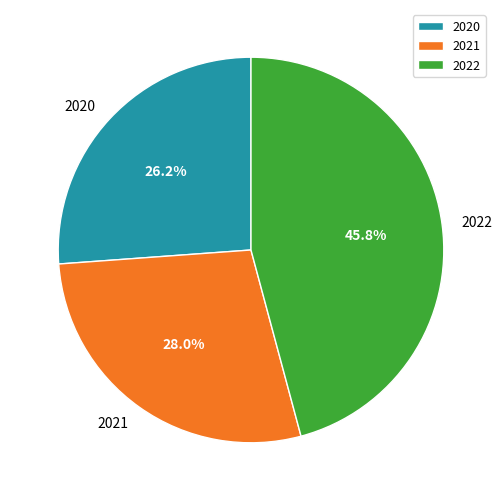

Approximately how many times larger is the value at 2021 compared to 2020?

1.1